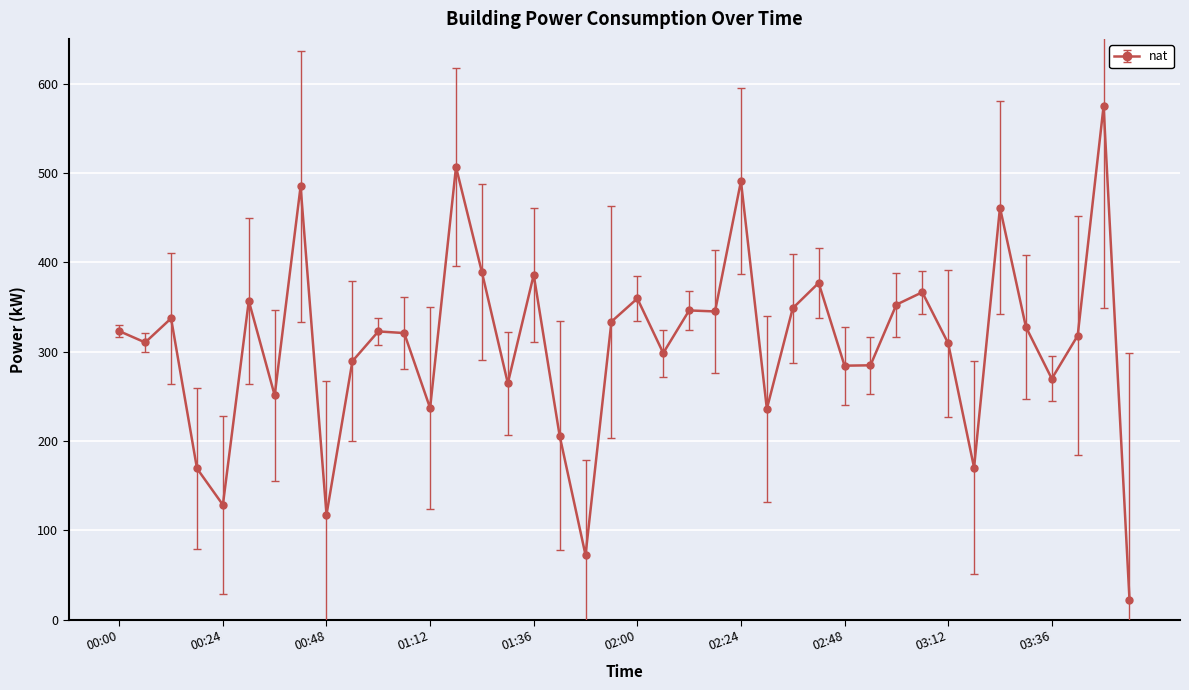

Does the chart display data point markers on the line(s)?

Yes